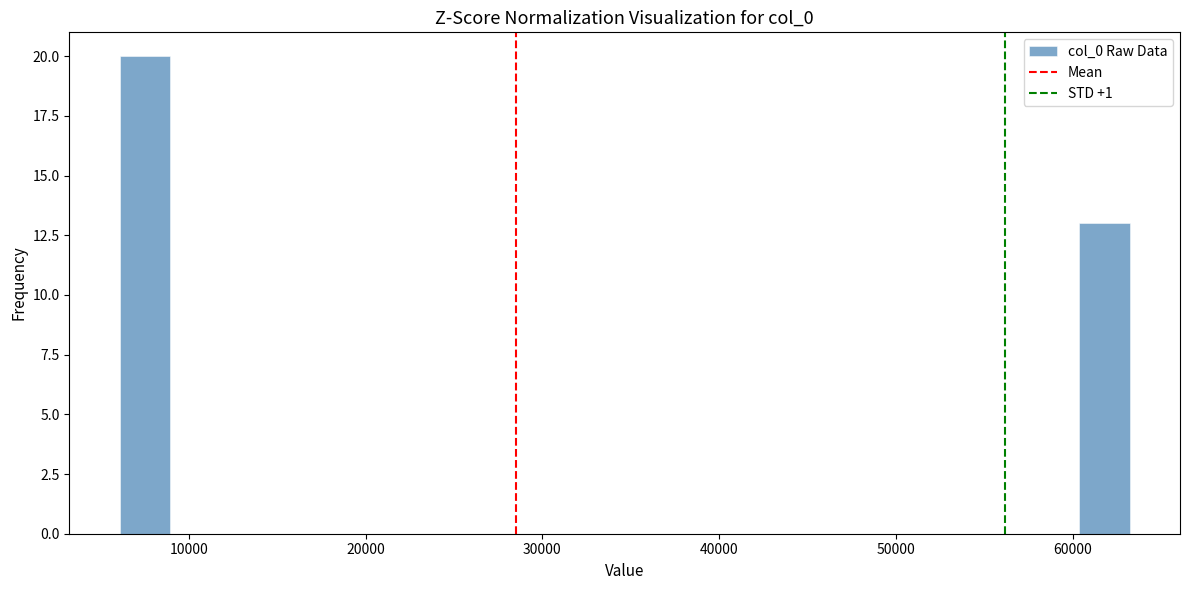

Around what value on the x-axis is the tallest bar? Give the approximate position of its centre, as read against the axis.

8000